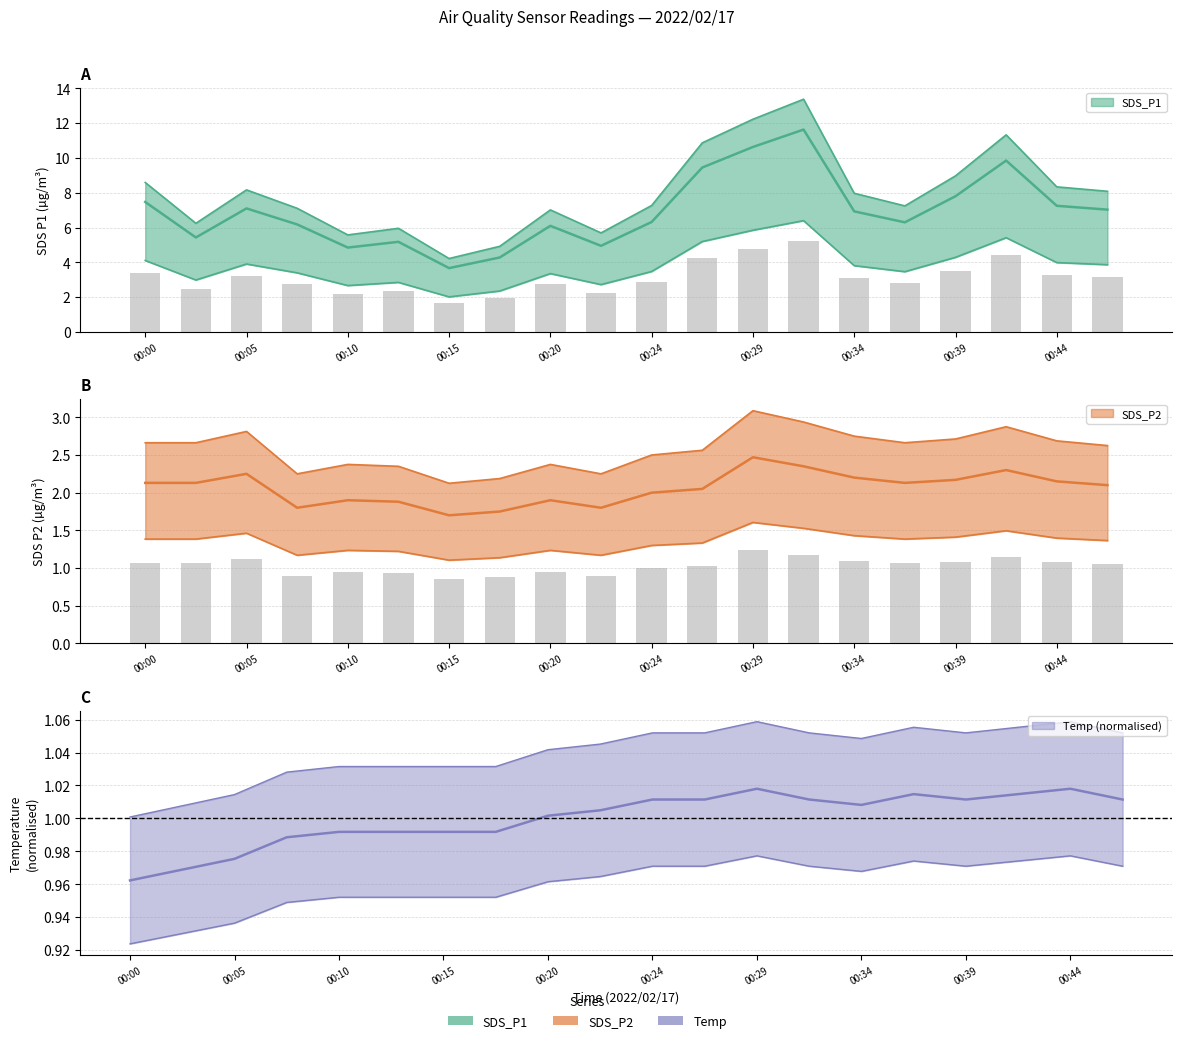

Does the chart contain any negative values?

No